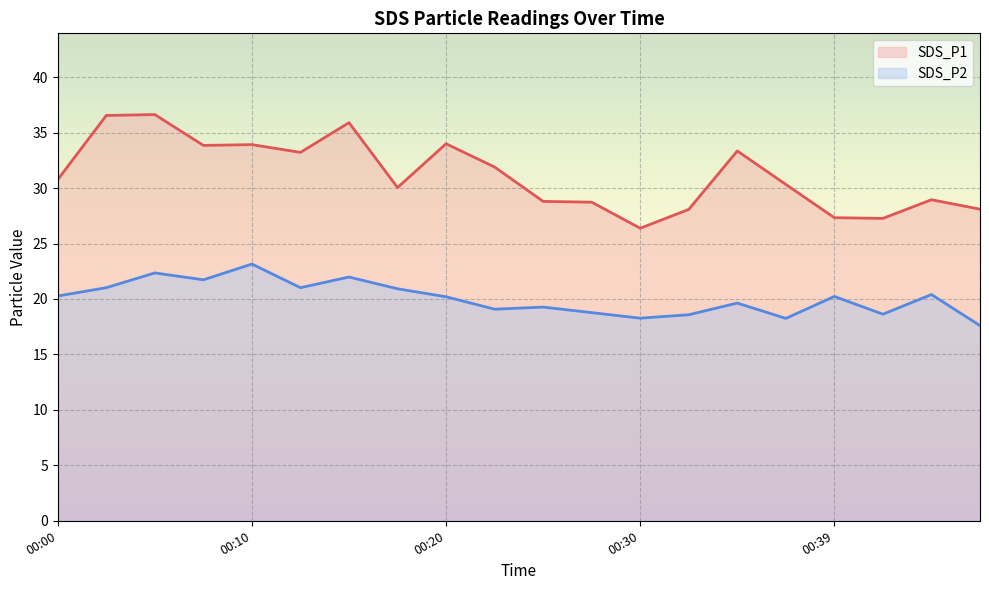

Which series has the widest spread of values?

SDS_P1